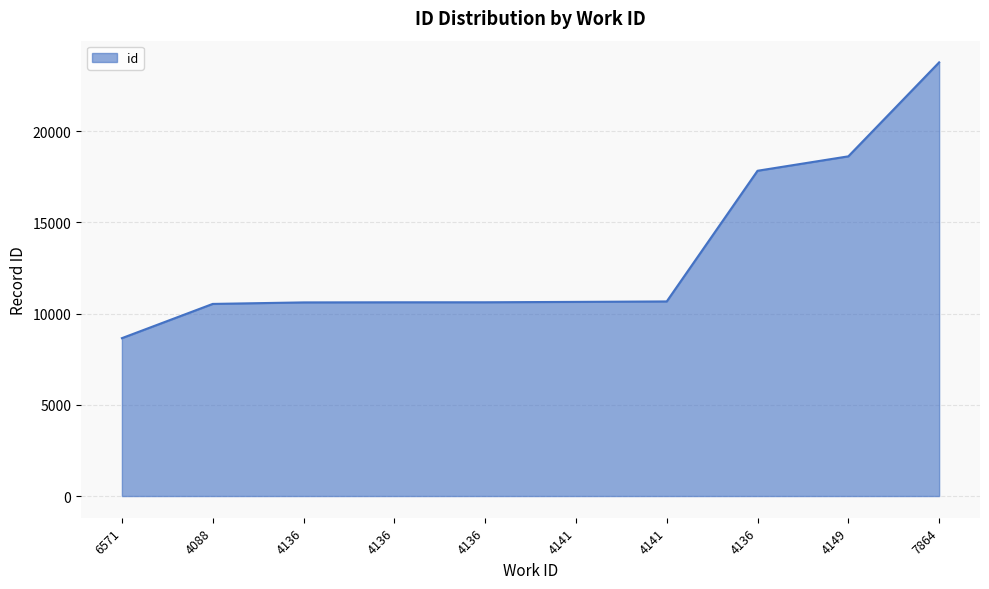

The chart shows a value of 17831 at 4136. True or false?

True